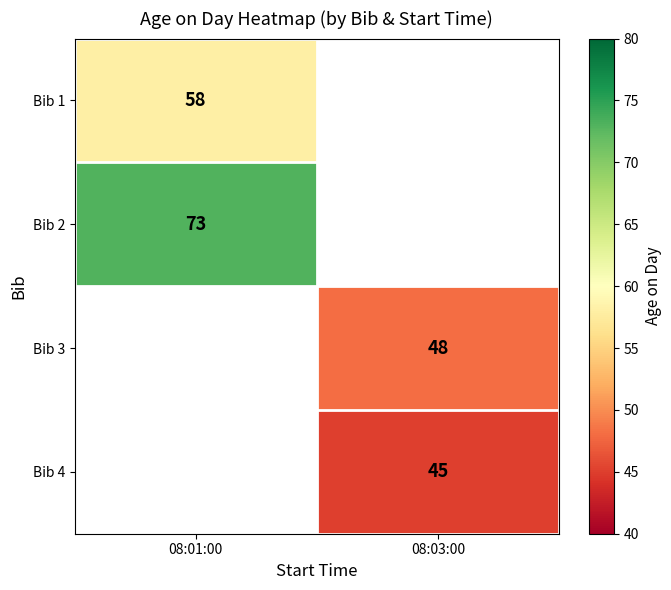

Is it true that Bib 3 equals 29 at 08:03:00?

False